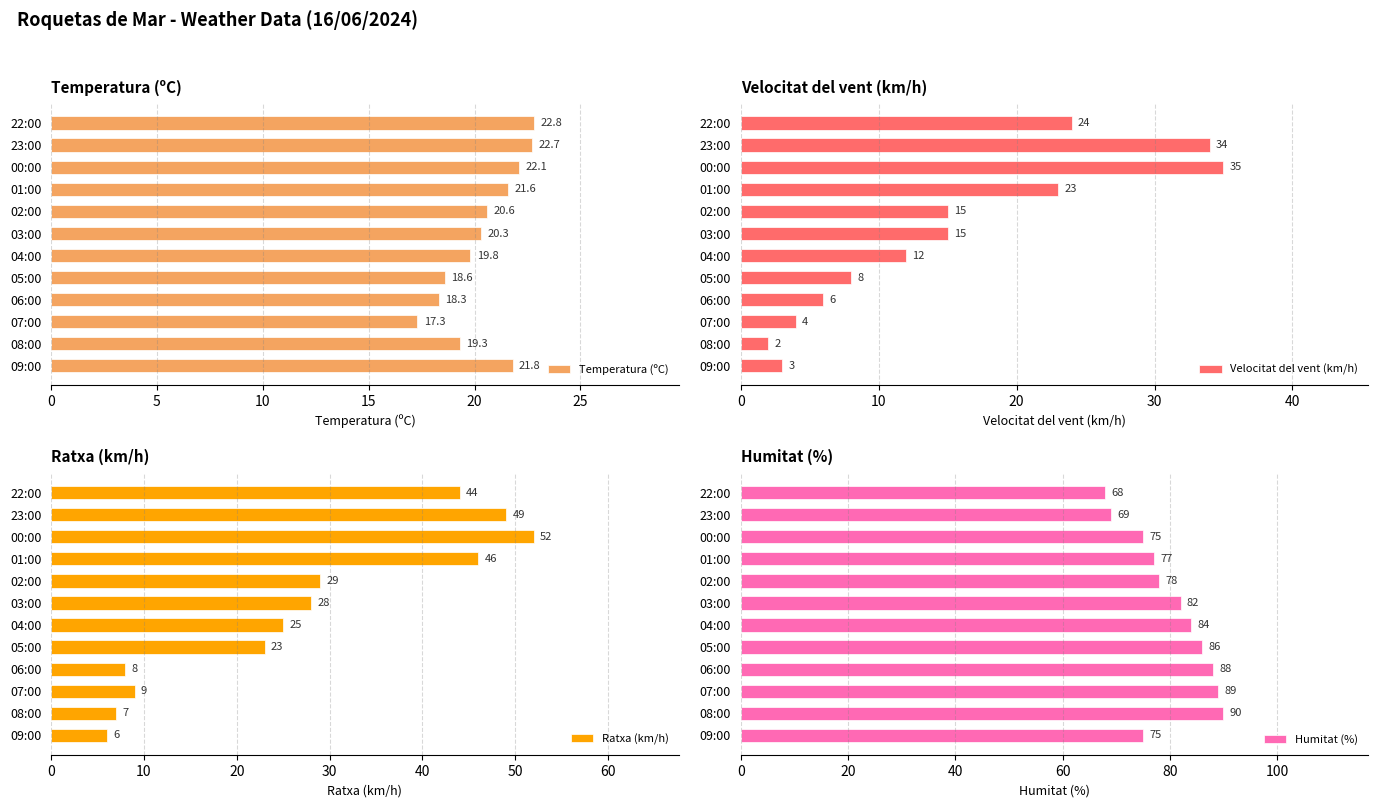

Where is Ratxa (km/h) nearest to the value 29?

02:00